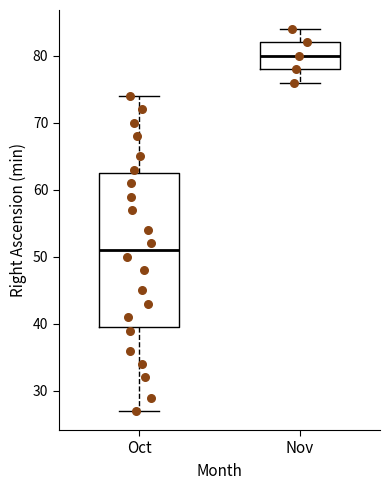

Which box has the highest median line?

Nov